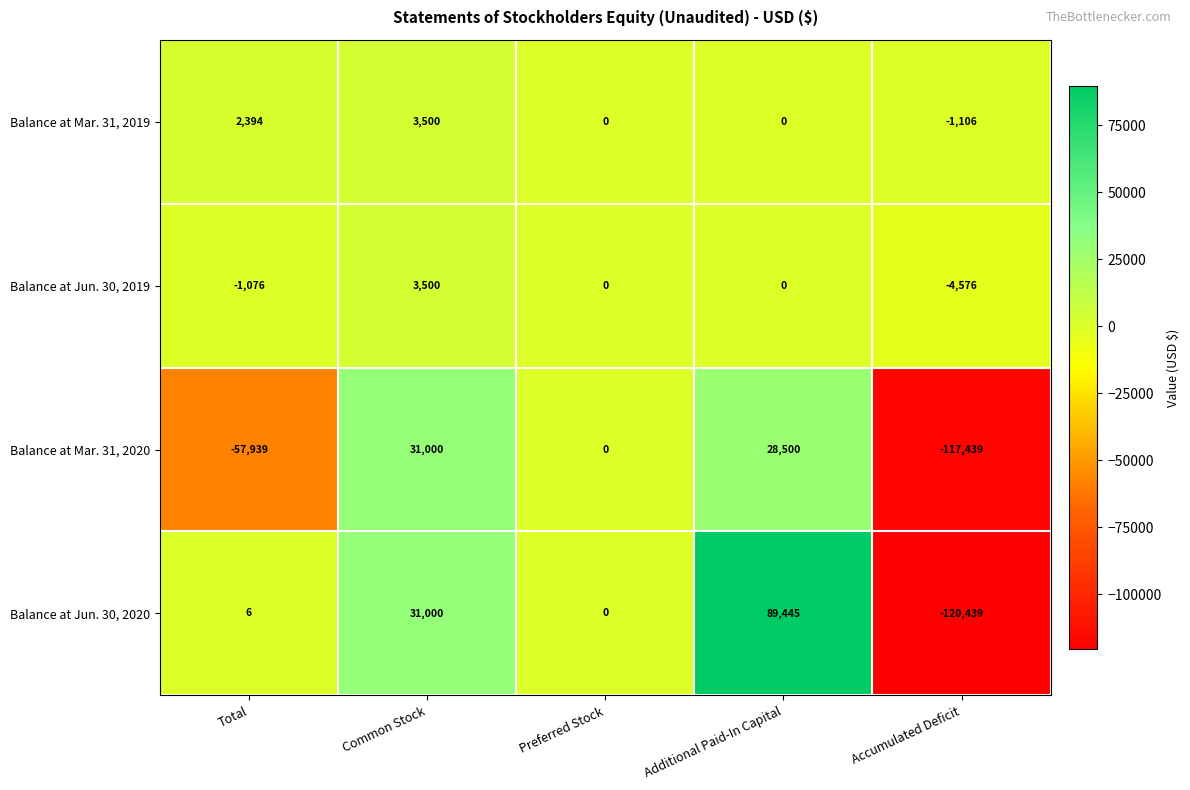

Is the value of Balance at Jun. 30, 2020 at Accumulated Deficit greater than the value of Balance at Jun. 30, 2019 at Common Stock?

No